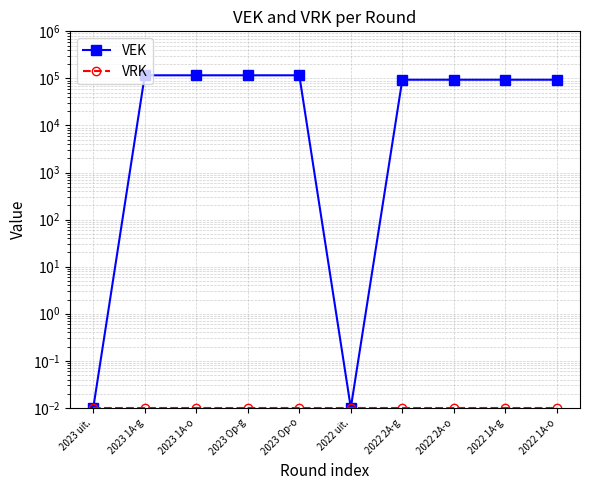

The value of VEK at 2022 1A-o is 93700.0. True or false?

True